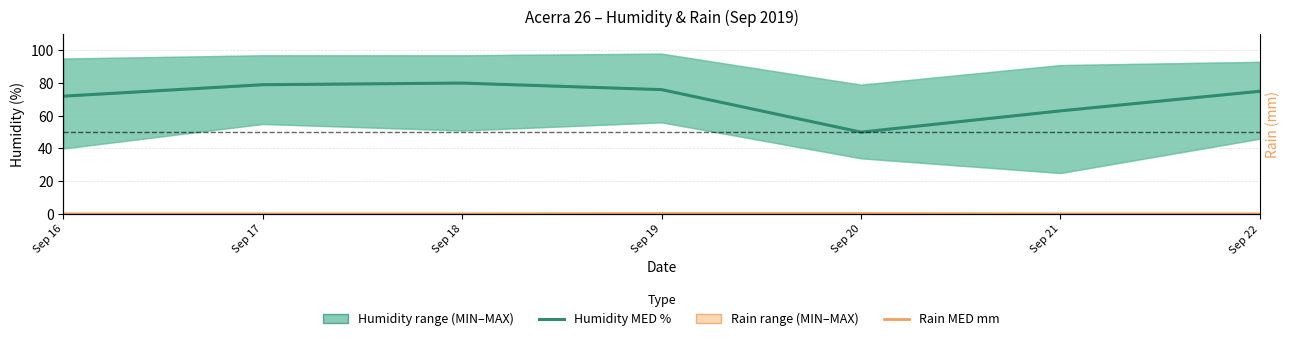

Which series has the largest total across all categories?

Humidity MED %